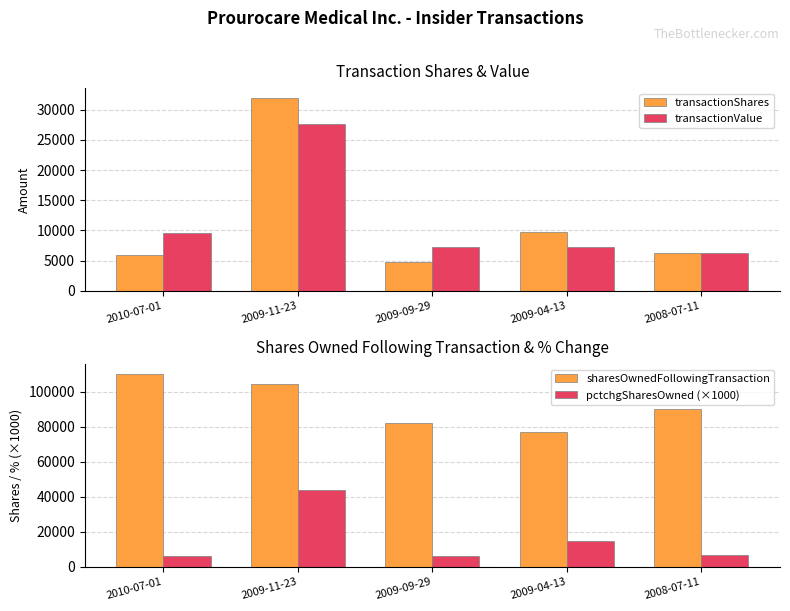

List the series in order of their peak value, lowest first.

transactionValue, transactionShares, pctchgSharesOwned (×1000), sharesOwnedFollowingTransaction